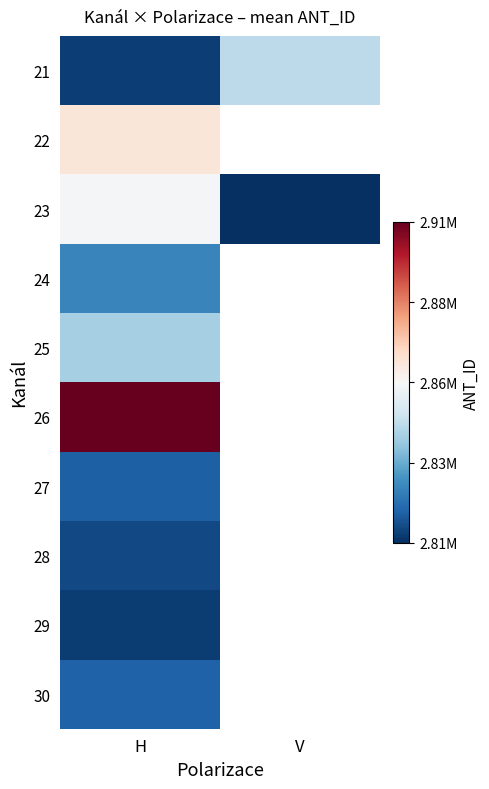

At which label does 25 reach its peak?

H